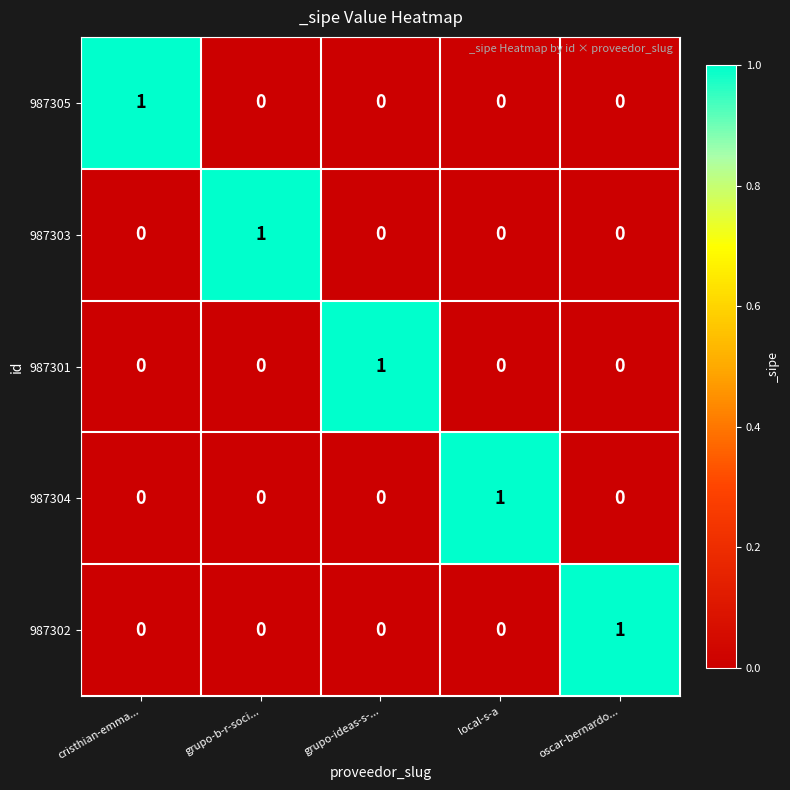

Which category has the highest value in the 987302 series?

oscar-bernardo...